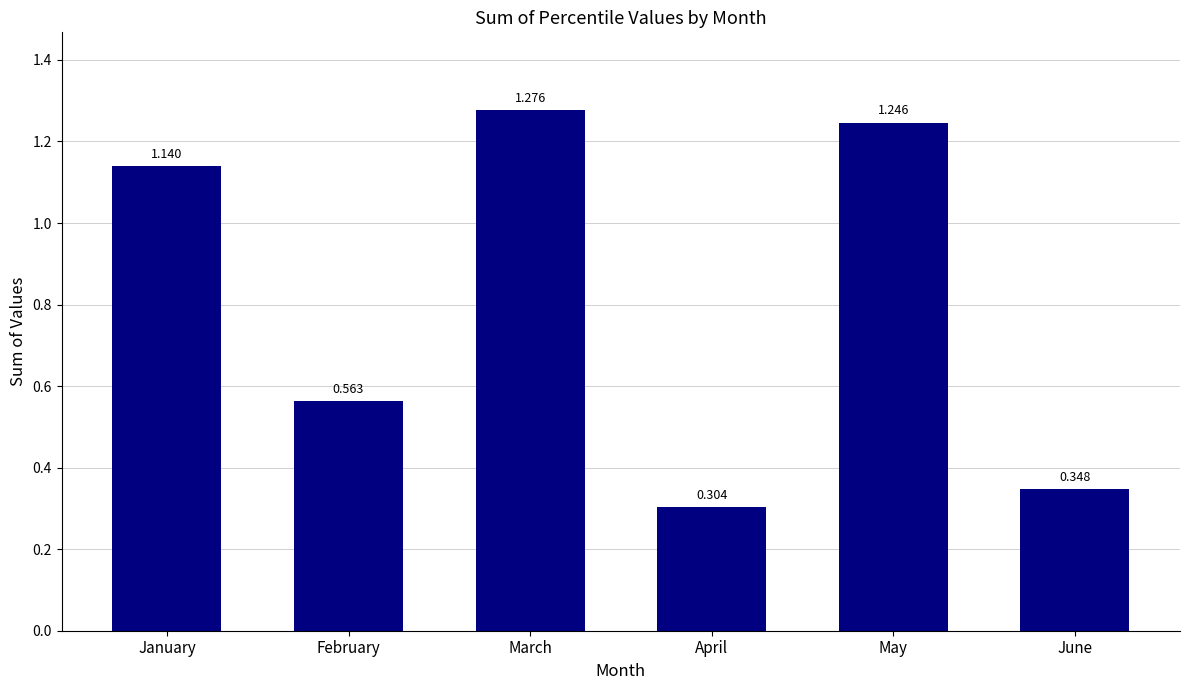

At which label does the data first exceed 1?

January